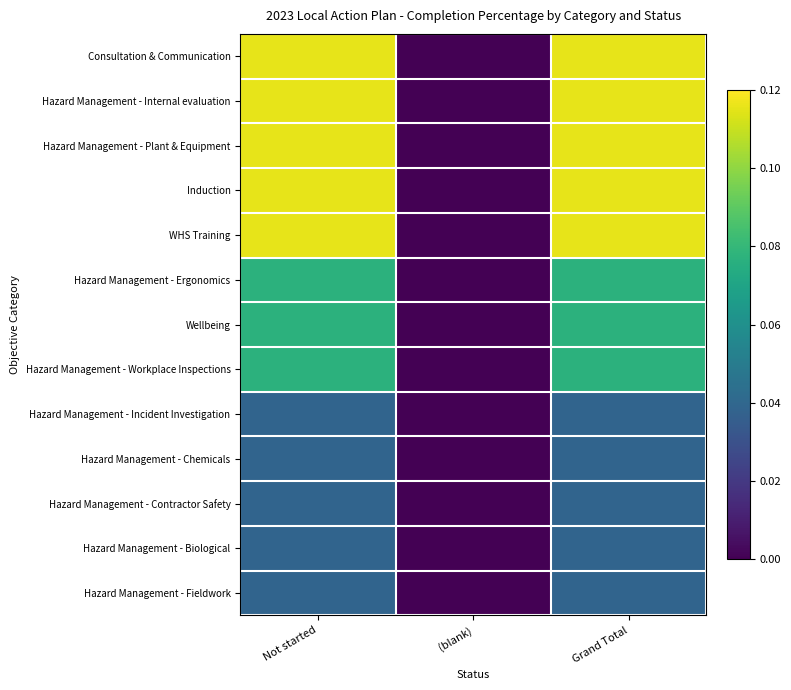

What is the greatest value displayed?

0.1